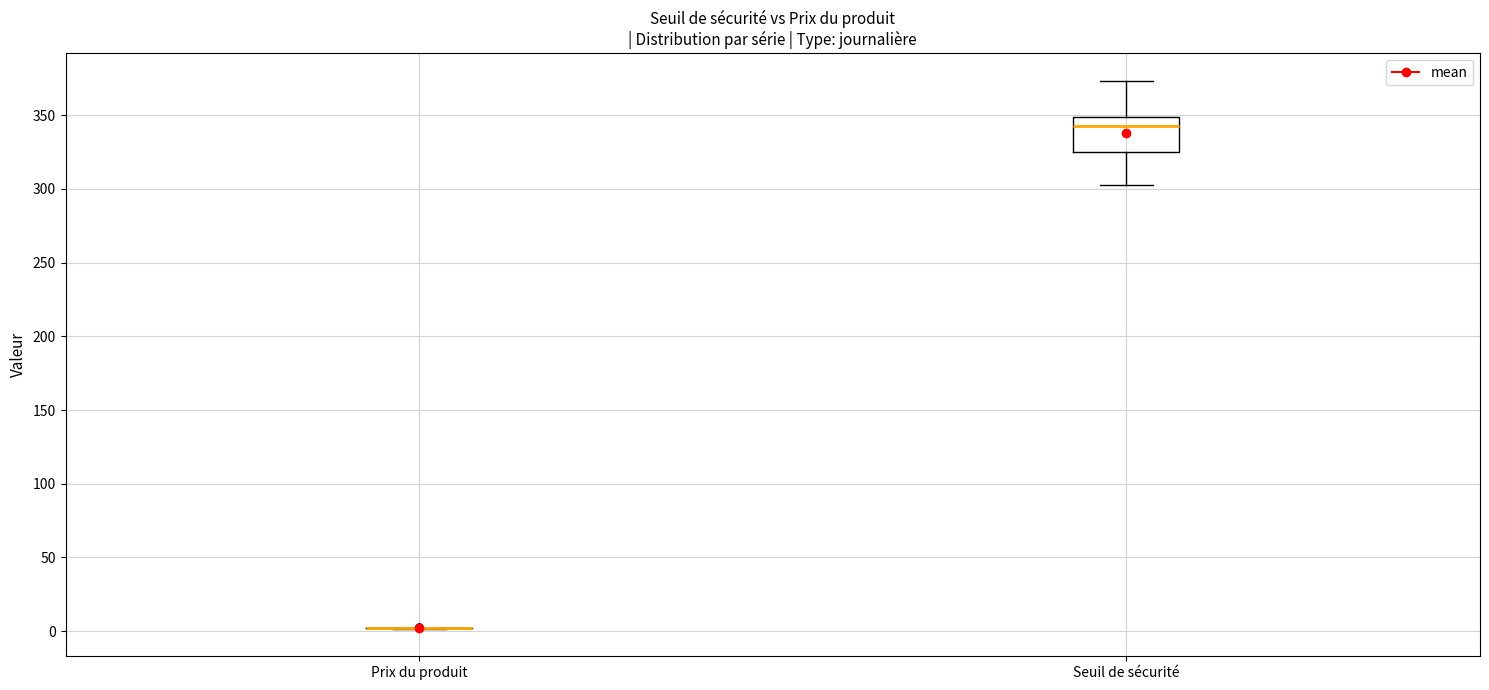

Reading left to right, read every box against the y-axis: the position of its median line, the range the box covers, and the ends of its whiskers. The values are not printed on the chart, so give them approximately, as read against the axis.

Prix du produit: box collapsed to a line at 0, whiskers 0 to 0
Seuil de sécurité: median 345, box 325 to 350, whiskers 305 to 375